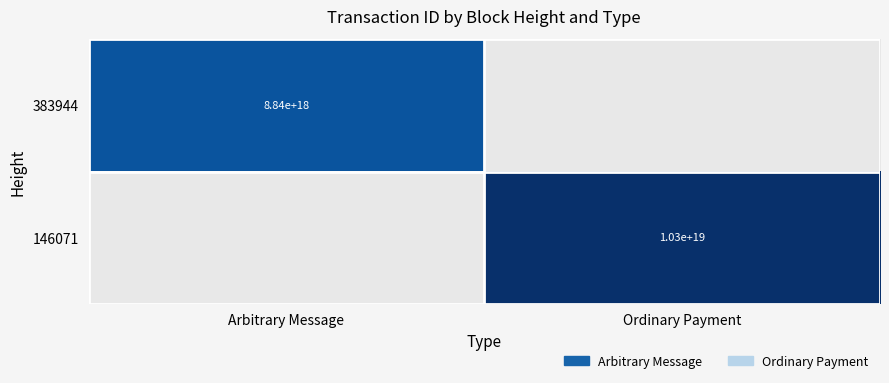

What is the spread (max minus min) of values at Arbitrary Message?

8838960362960349184